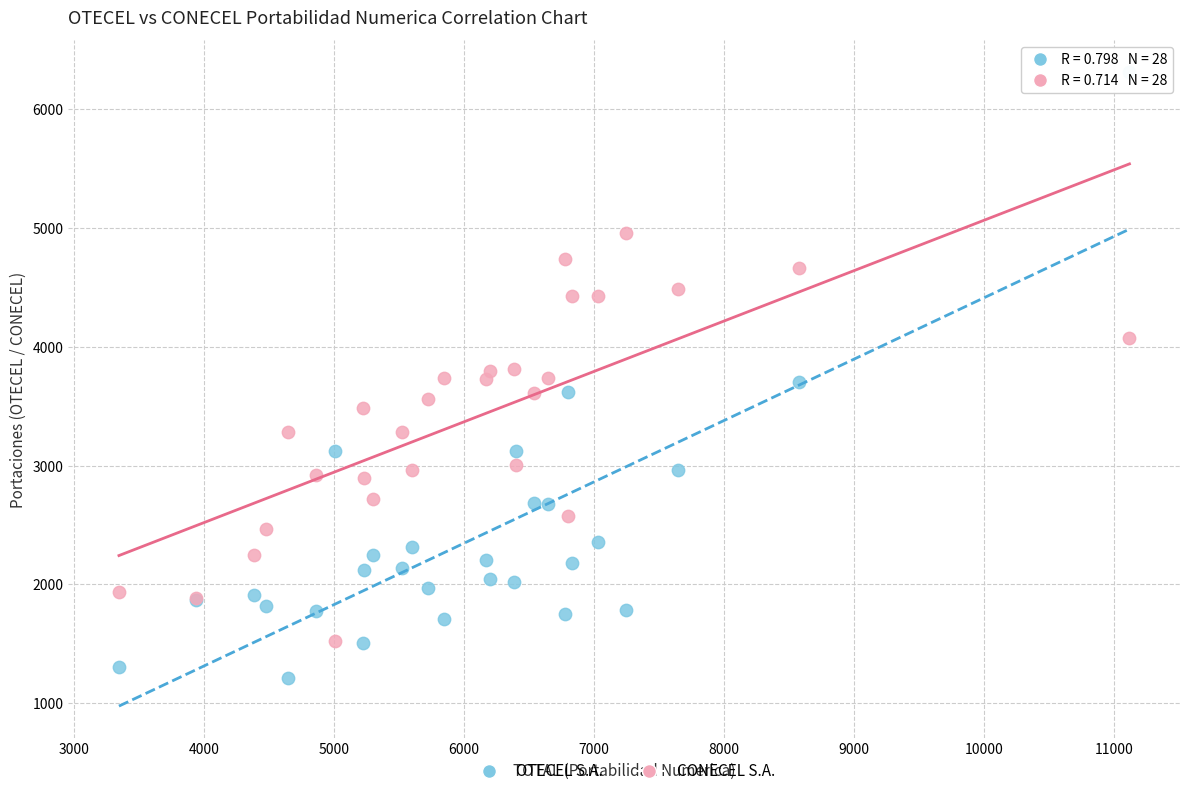

Which series contains the highest Y value?

OTECEL S.A.